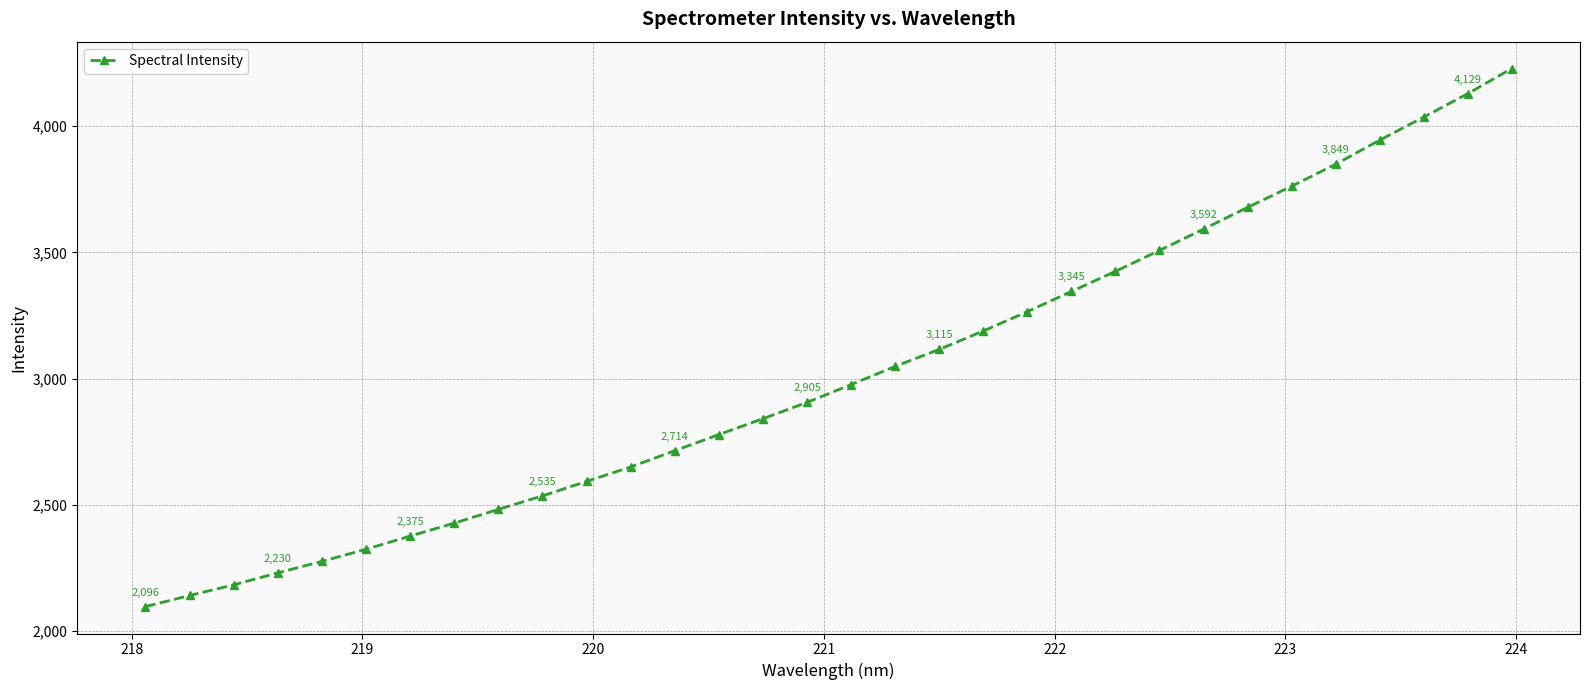

What is the greatest value displayed?

4228.8